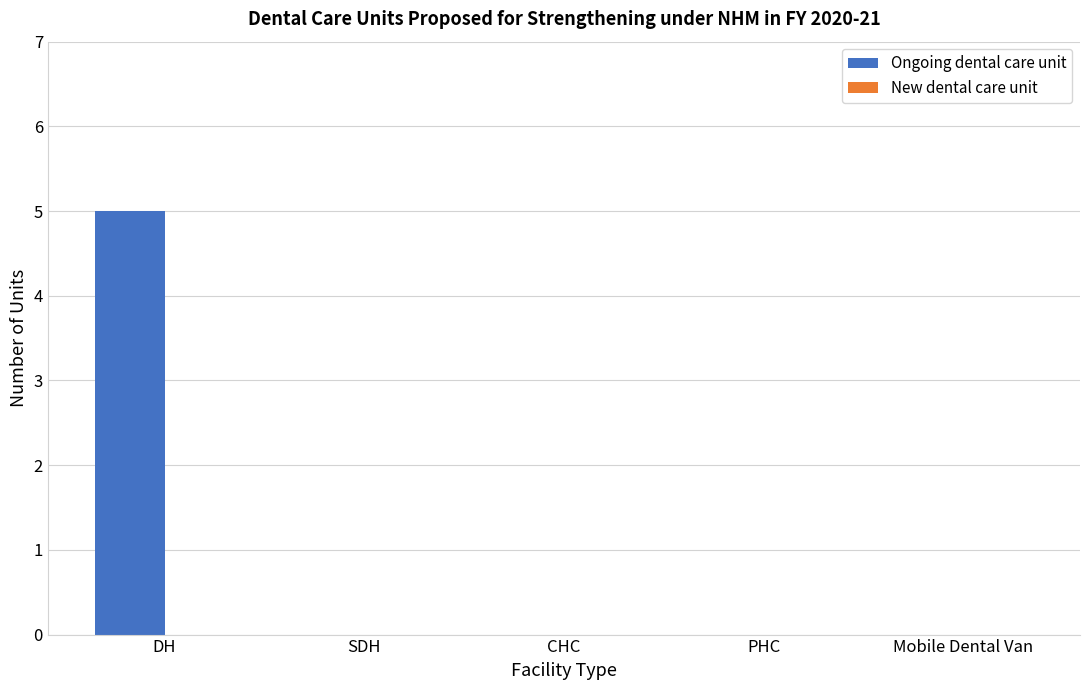

Between DH and CHC, which is larger?

DH